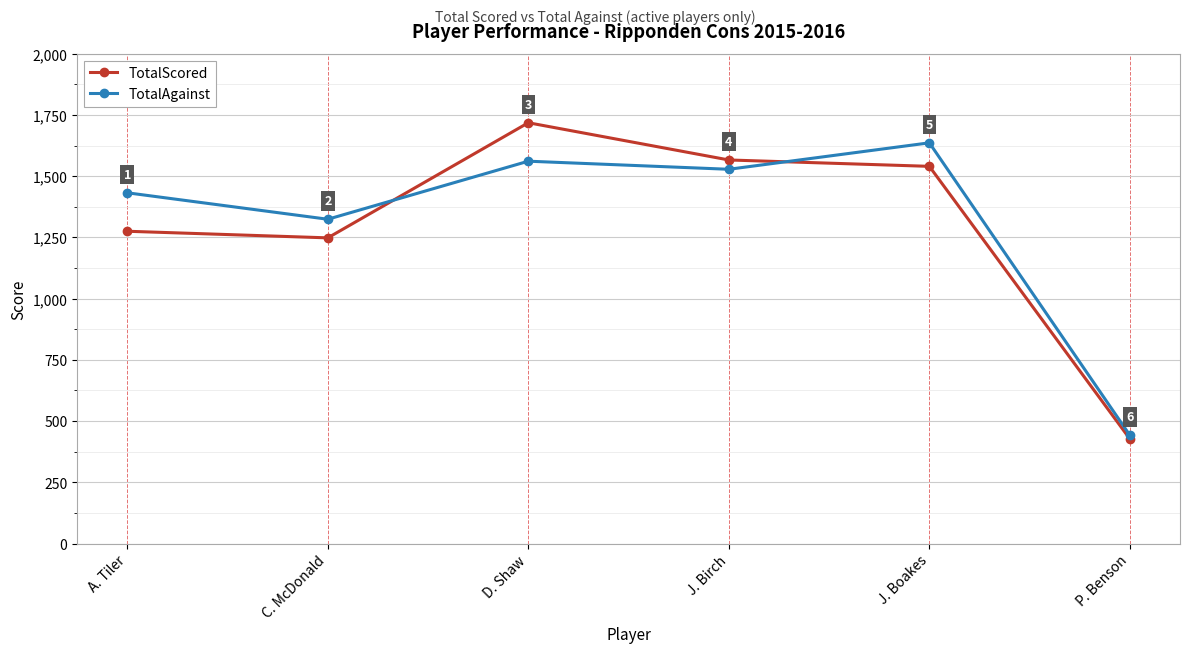

Which series has the largest total across all categories?

TotalAgainst